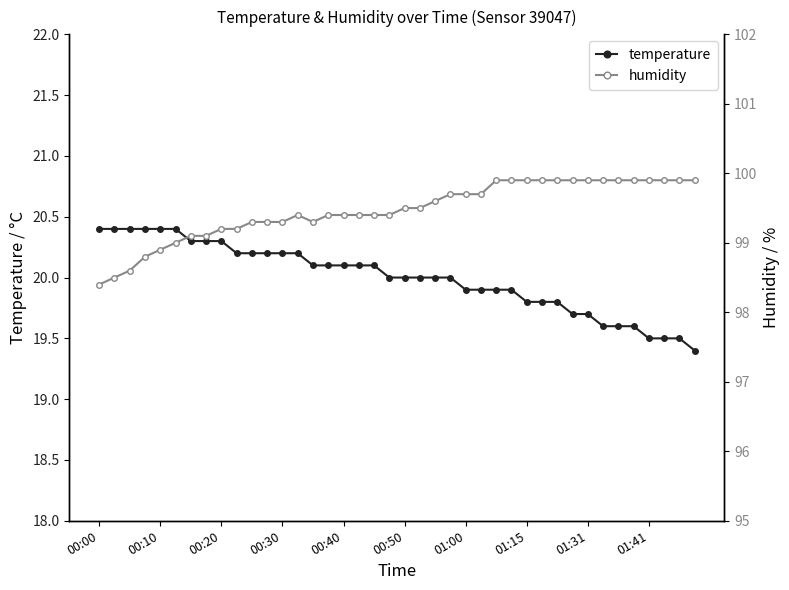

What is the value of the temperature point at the 24th from the left?

20.0